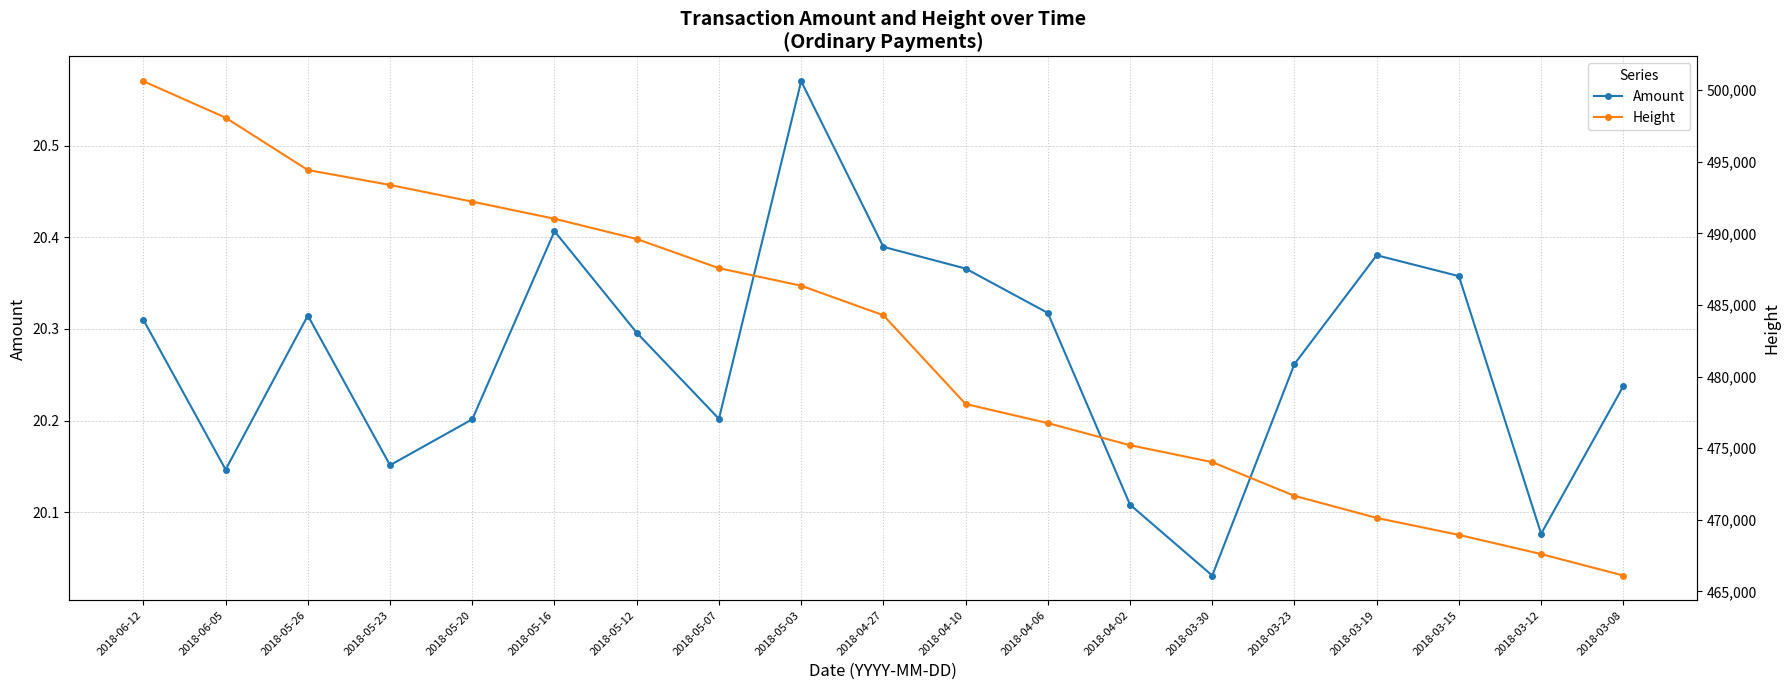

Which series has the largest total across all categories?

Height